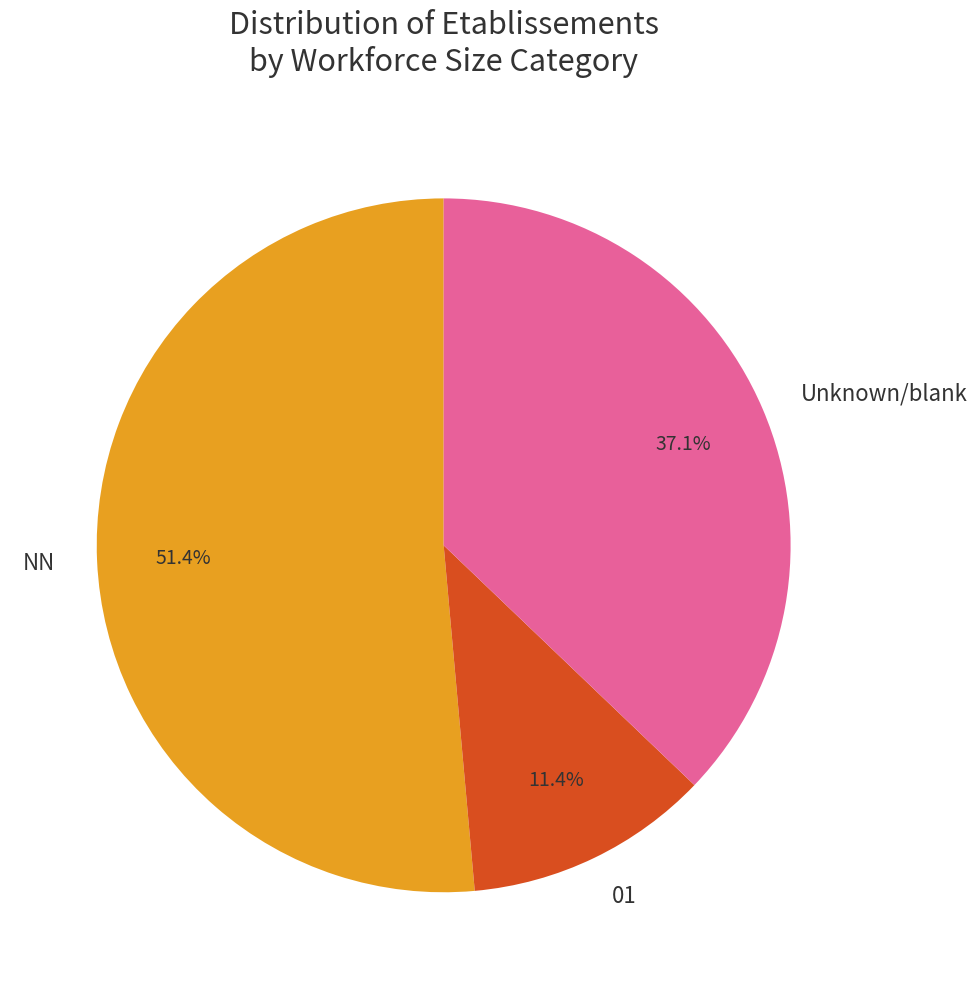

Which category has the smallest portion of the pie?

01